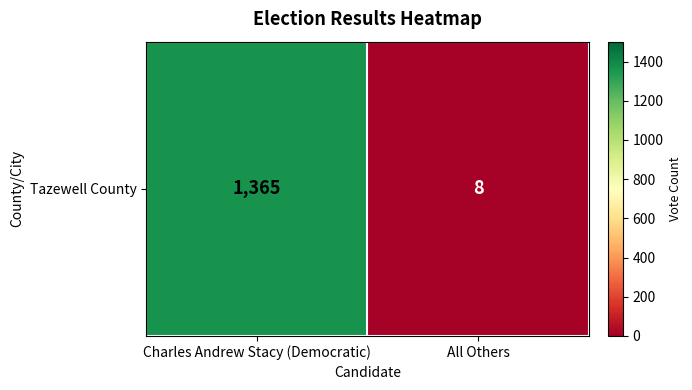

Reading right to left, list all the values displayed in this chart.

8	1365